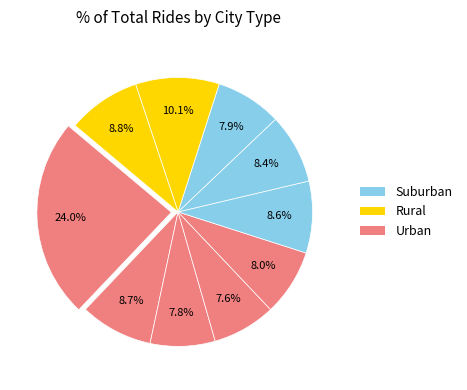

How many slices are in this pie chart?

10